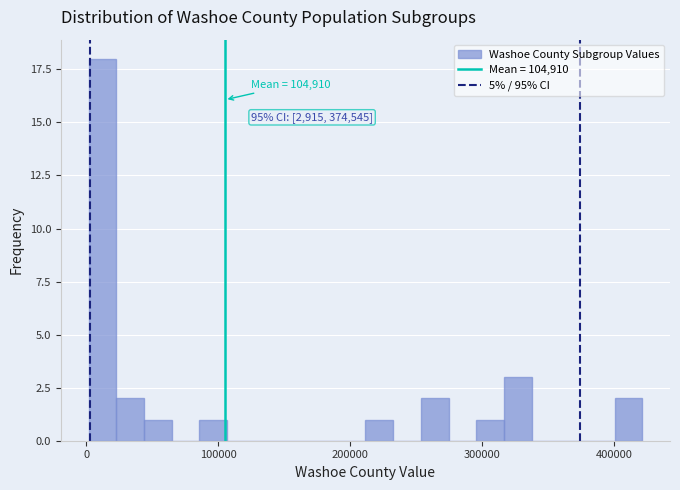

Read against the x-axis, roughly where is the centre of the tallest bar?

10000